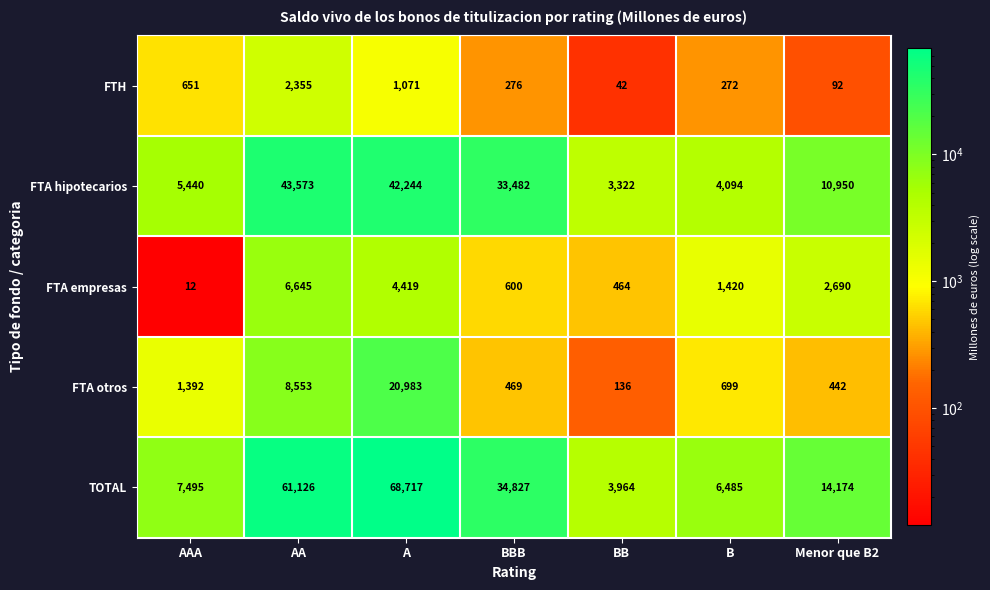

What is the maximum value for FTA empresas?

6645